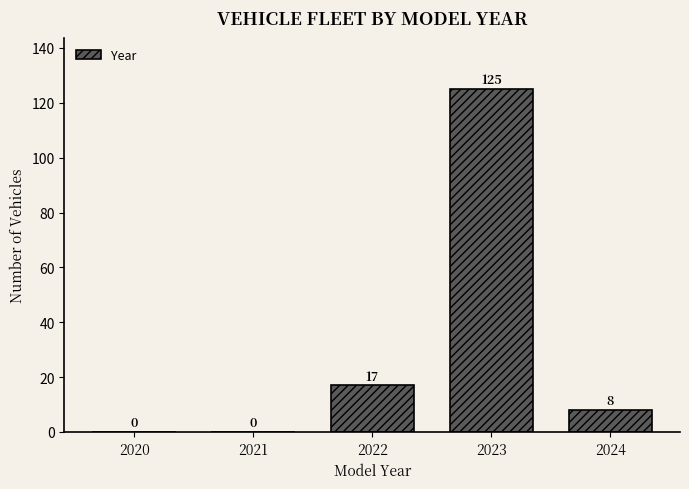

Reading left to right, what are all the values shown in this chart?

2020=0	2021=0	2022=17	2023=125	2024=8